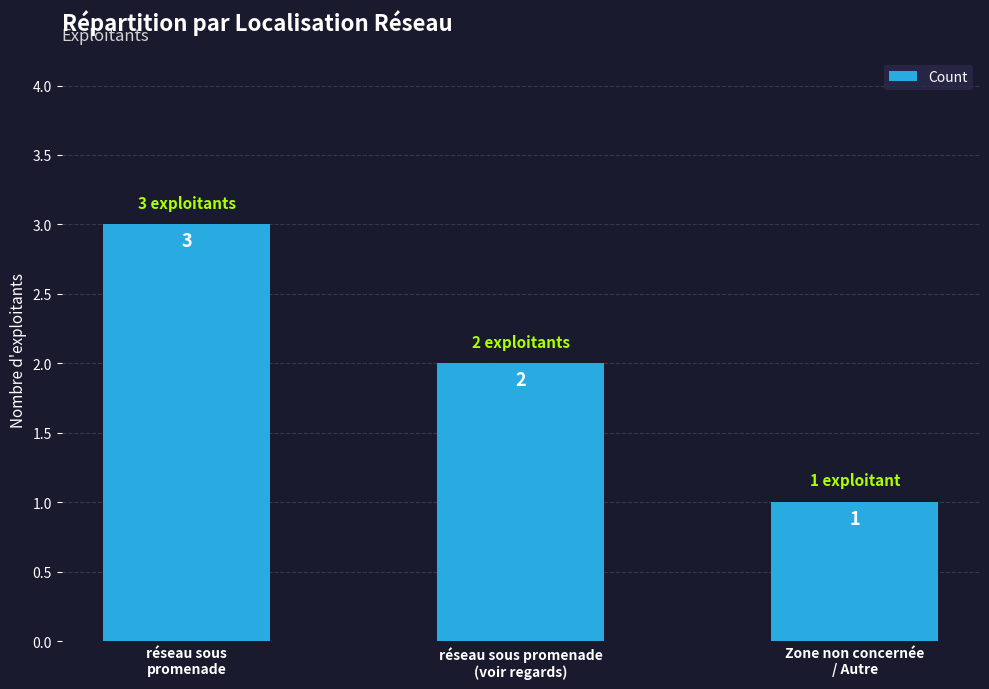

Rank the categories by value from highest to lowest.

réseau sous
promenade, réseau sous promenade
(voir regards), Zone non concernée
/ Autre